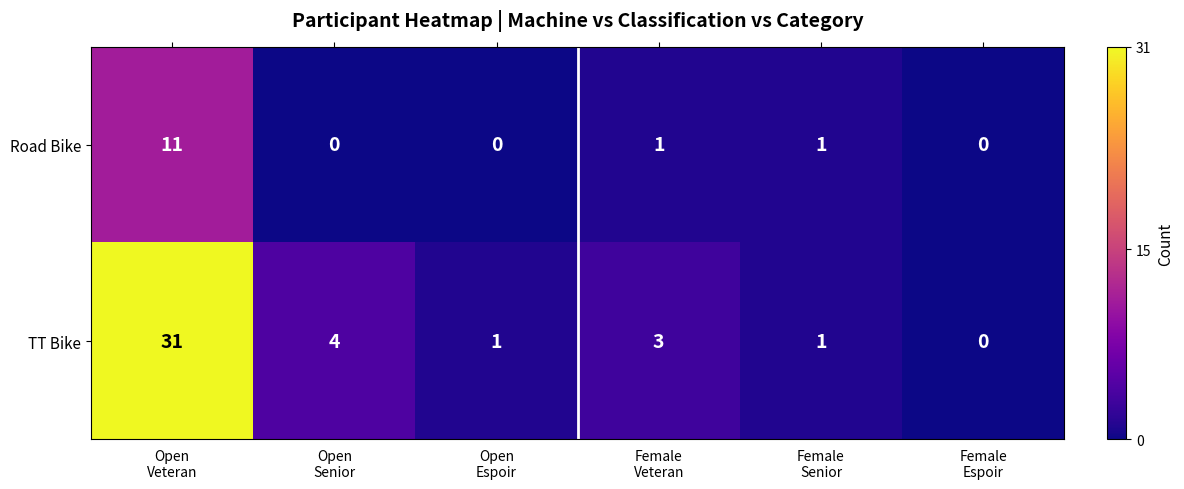

What is the sum of all Road Bike values?

13